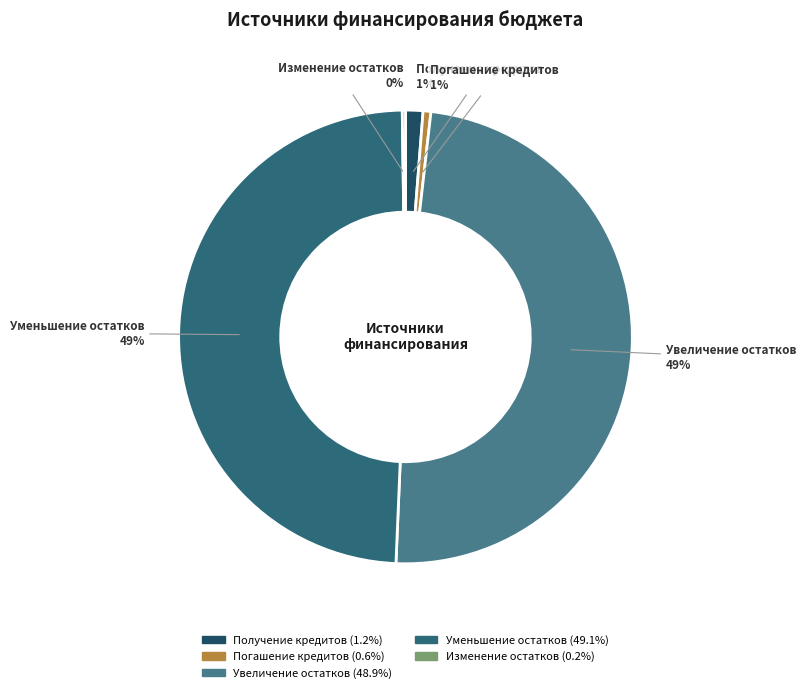

Is there any slice that represents more than half of the pie?

No